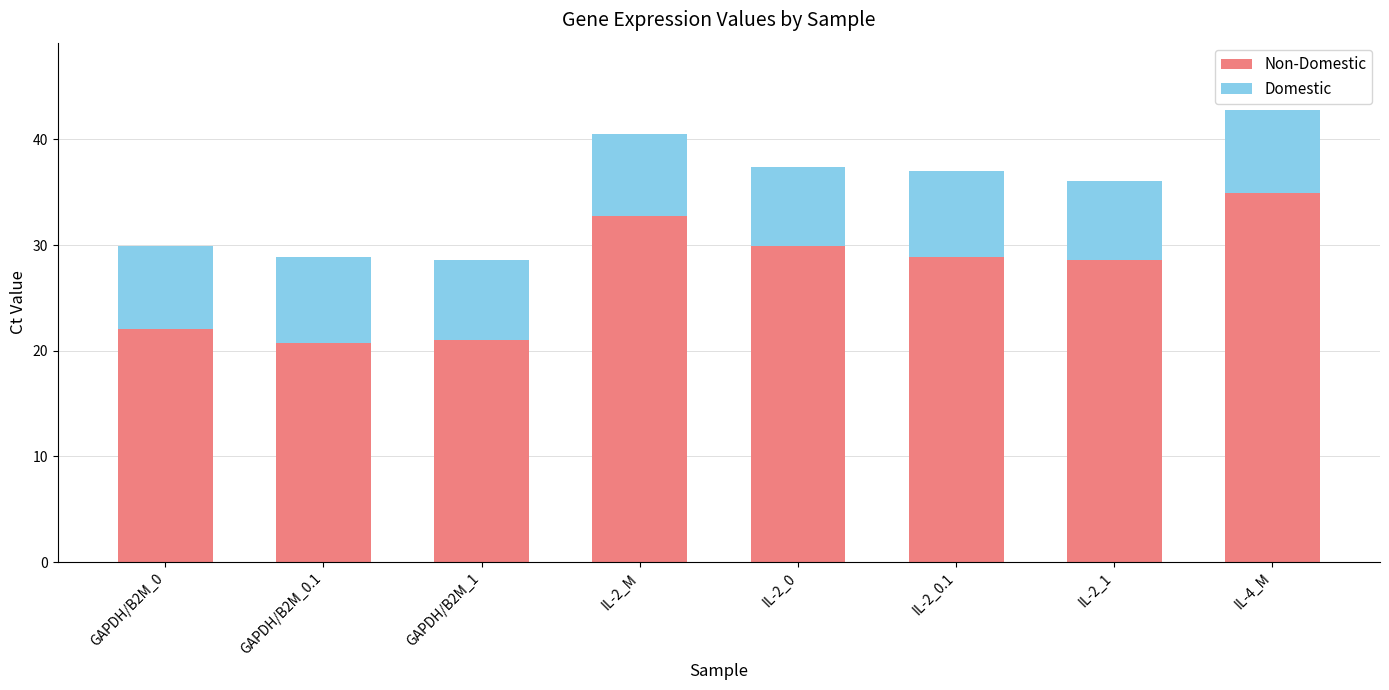

What are all the series names shown in the legend?

Non-Domestic, Domestic